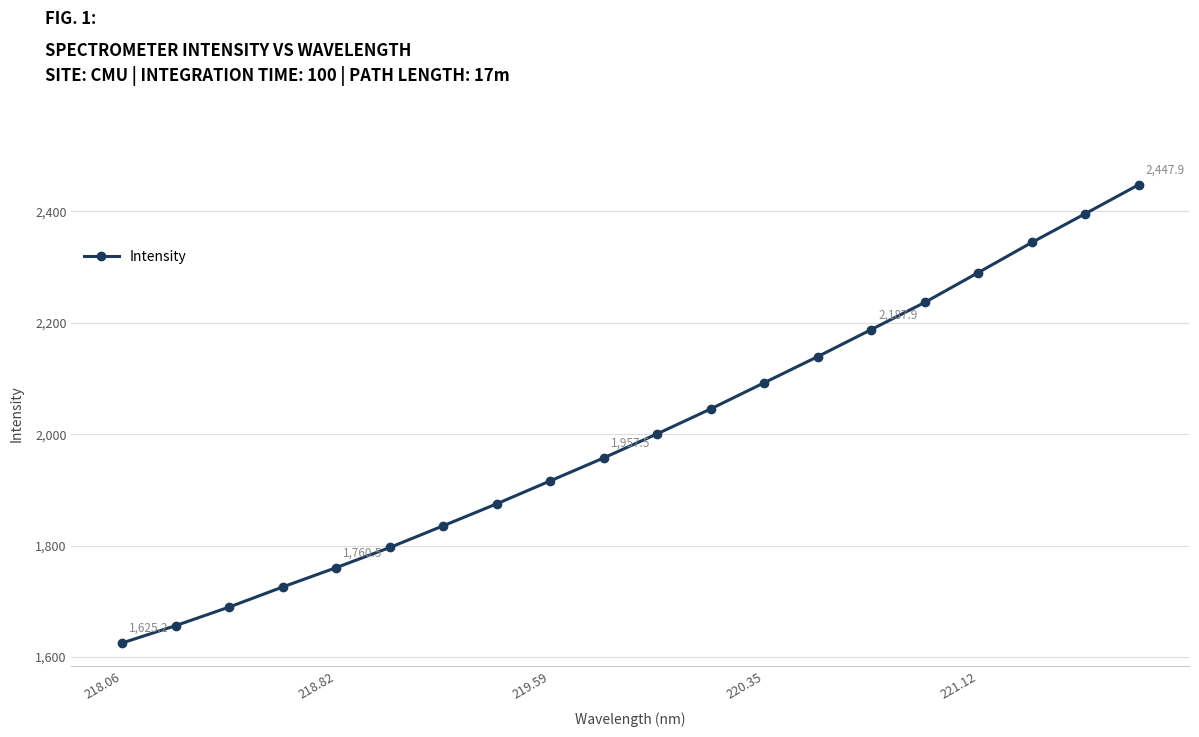

What is the difference between the maximum and minimum values?

822.7